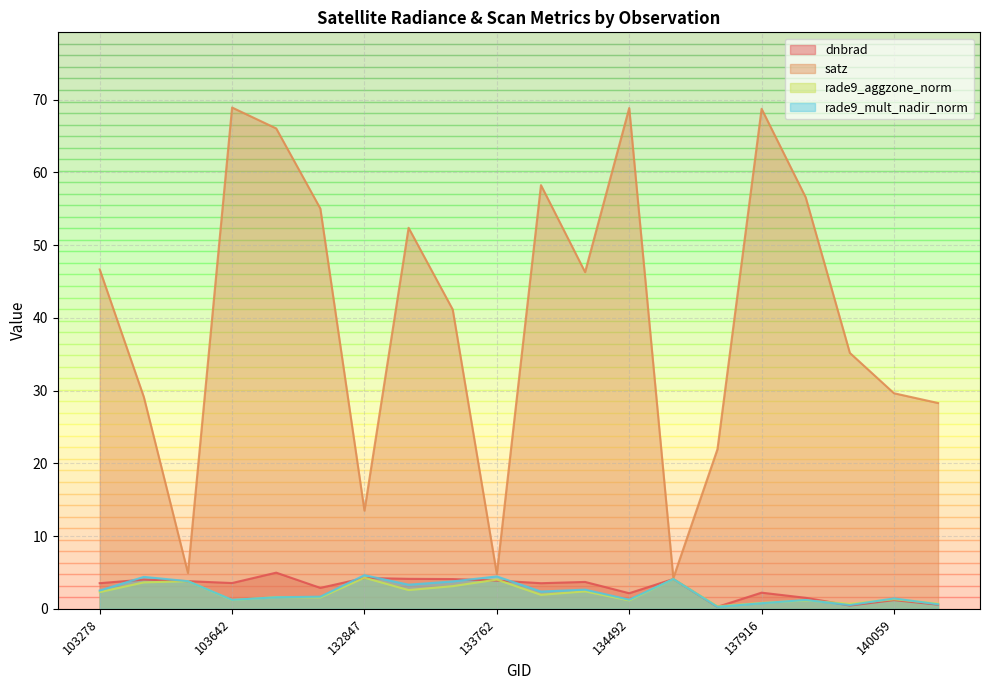

What is the sum of the rade9_aggzone_norm values at 137903 and 103396?

4.0